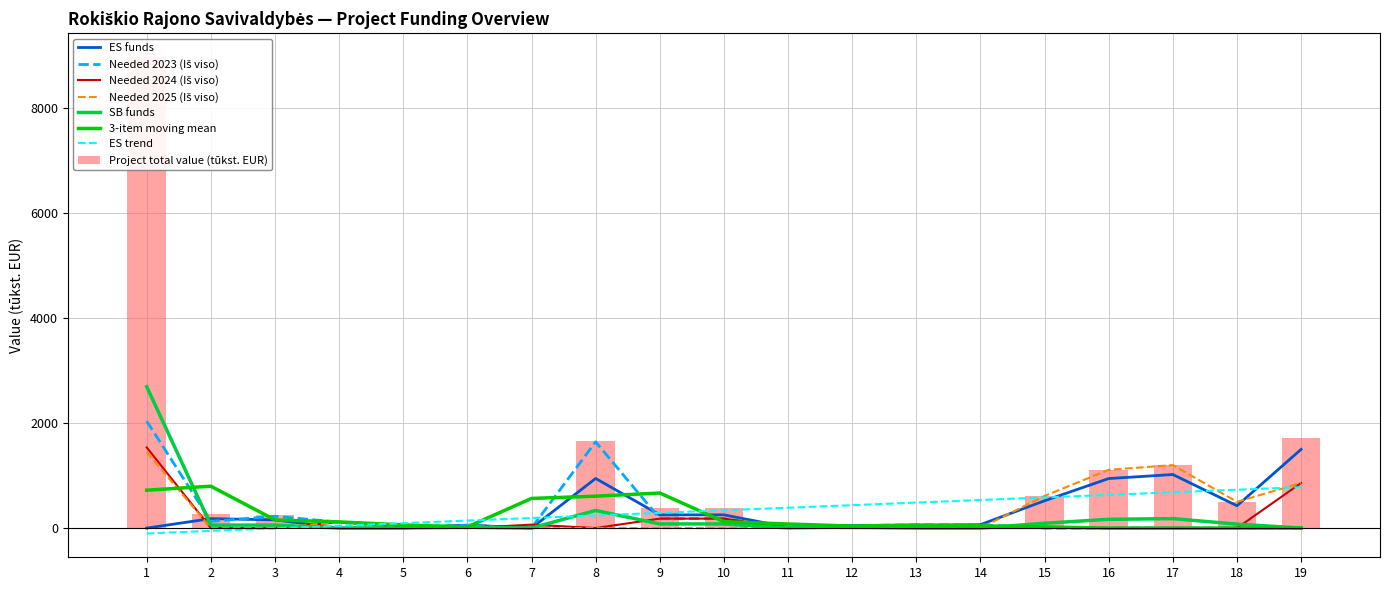

The value of Needed 2023 (Iš viso) at 1 is 2038.0. True or false?

True